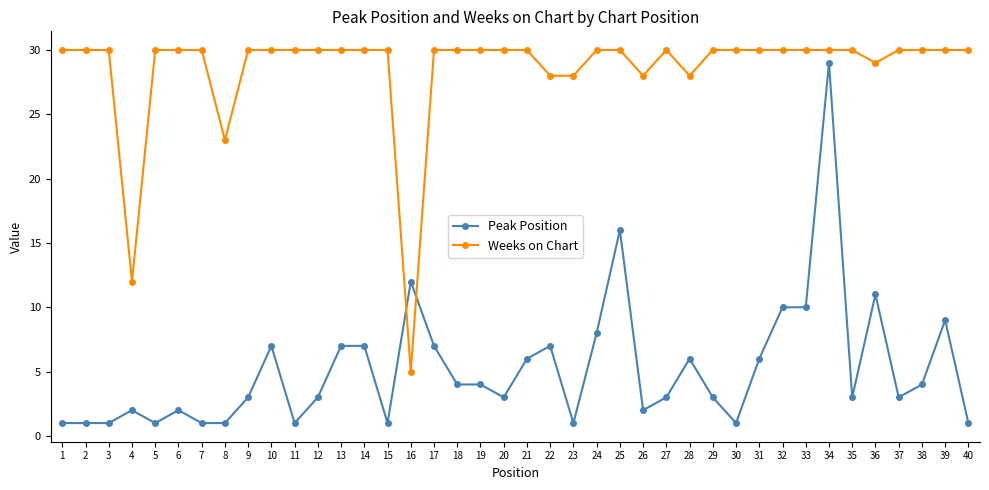

Rank the series by their average value, from lowest to highest.

Peak Position, Weeks on Chart